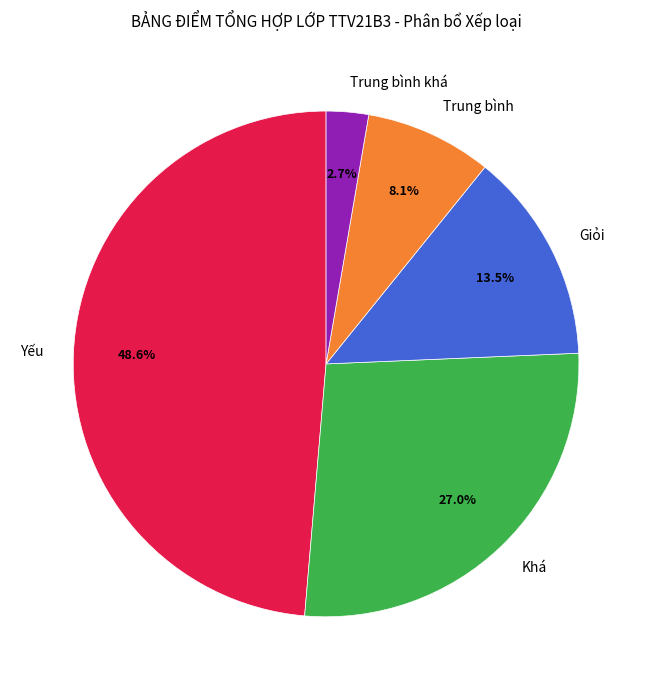

To the nearest percent, what is the combined percentage of Trung bình khá and Giỏi?

16%